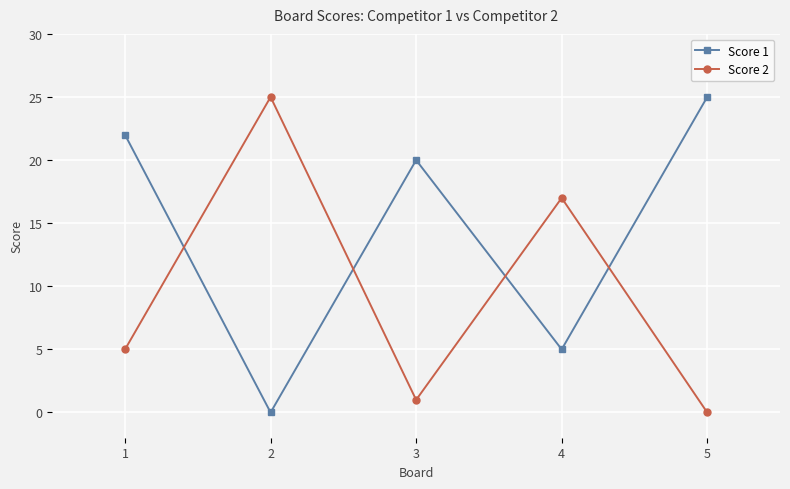

Which series has the largest total across all categories?

Score 1